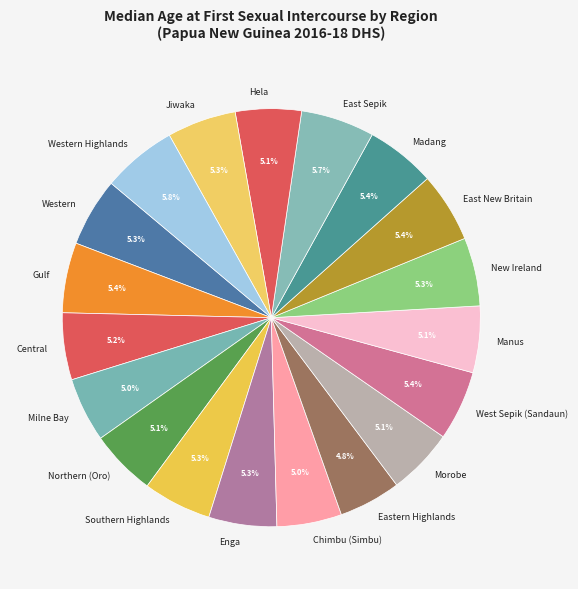

Does Gulf account for over 50% of the chart?

No